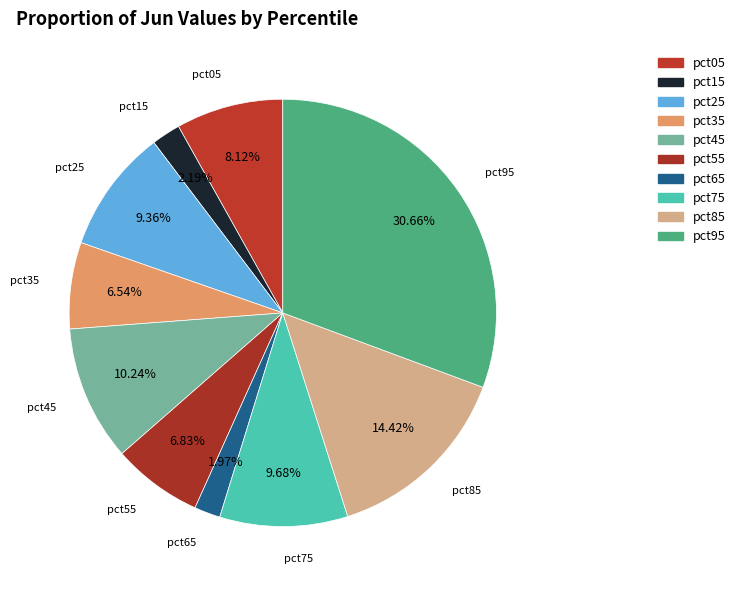

How many slices are in this pie chart?

10